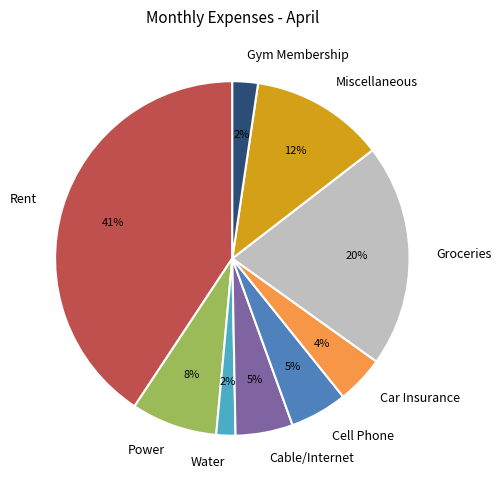

Which has a higher value, Miscellaneous or Gym Membership?

Miscellaneous